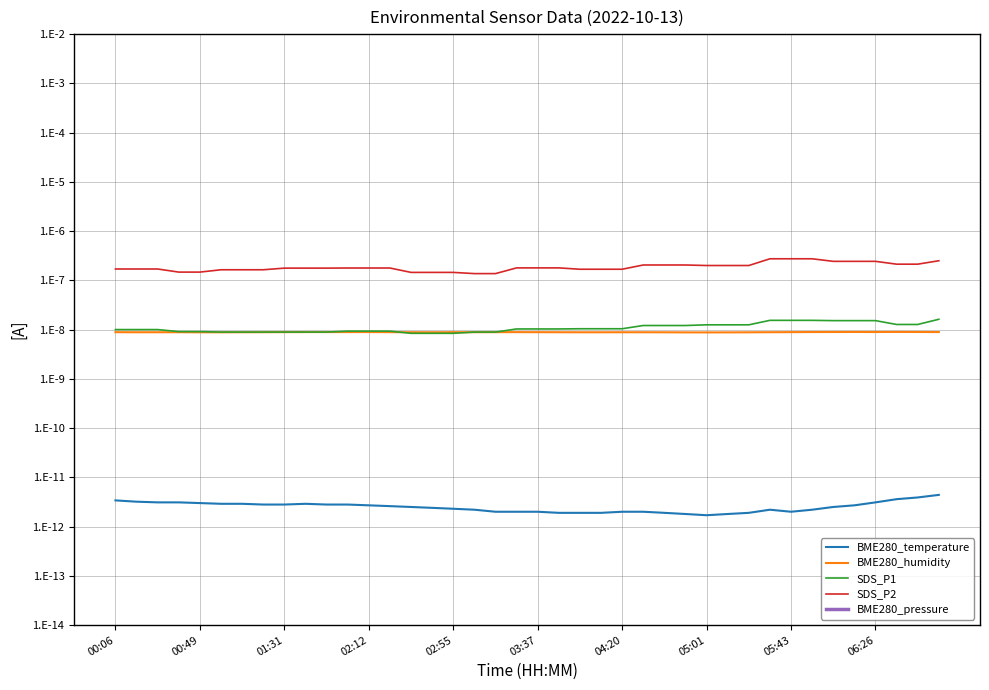

What position from the left is 00:06?

1